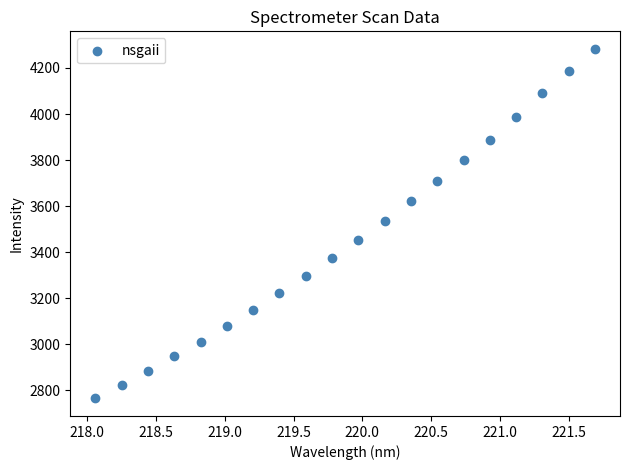

What is the range of Y values (max minus min)?

1519.9